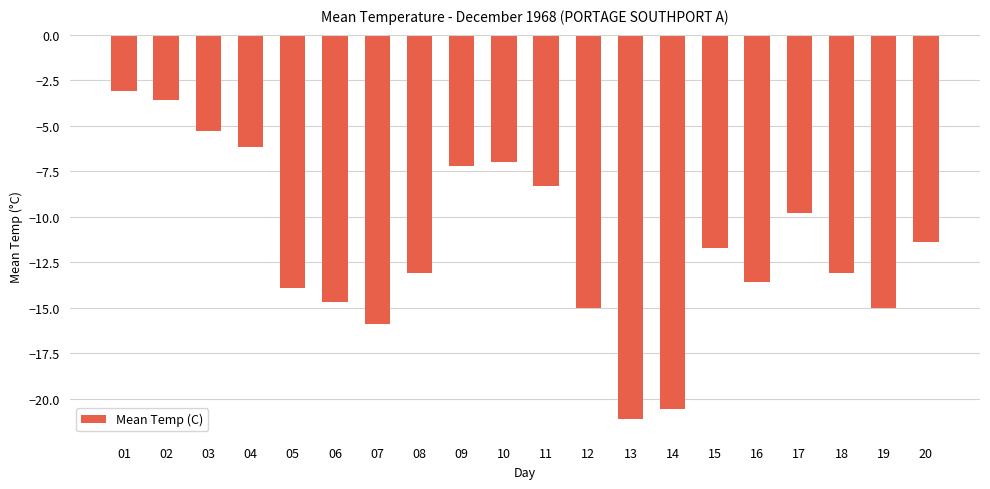

Reading right to left, list all the values displayed in this chart.

-11.4	-15.0	-13.1	-9.8	-13.6	-11.7	-20.6	-21.1	-15.0	-8.3	-7.0	-7.2	-13.1	-15.9	-14.7	-13.9	-6.2	-5.3	-3.6	-3.1